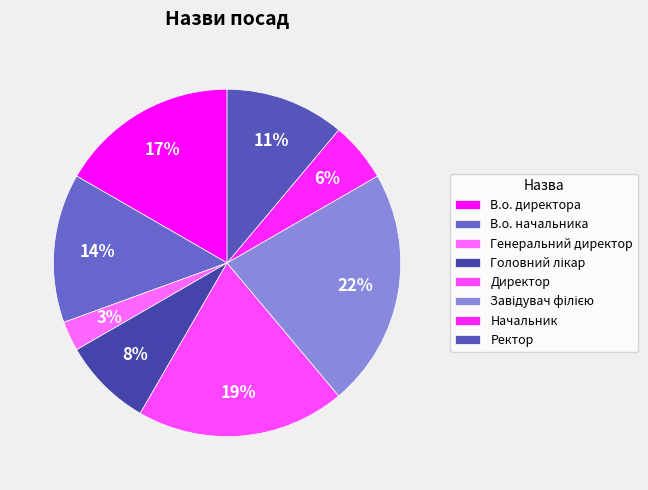

True or false: Завідувач філією accounts for 36% of the total.

False